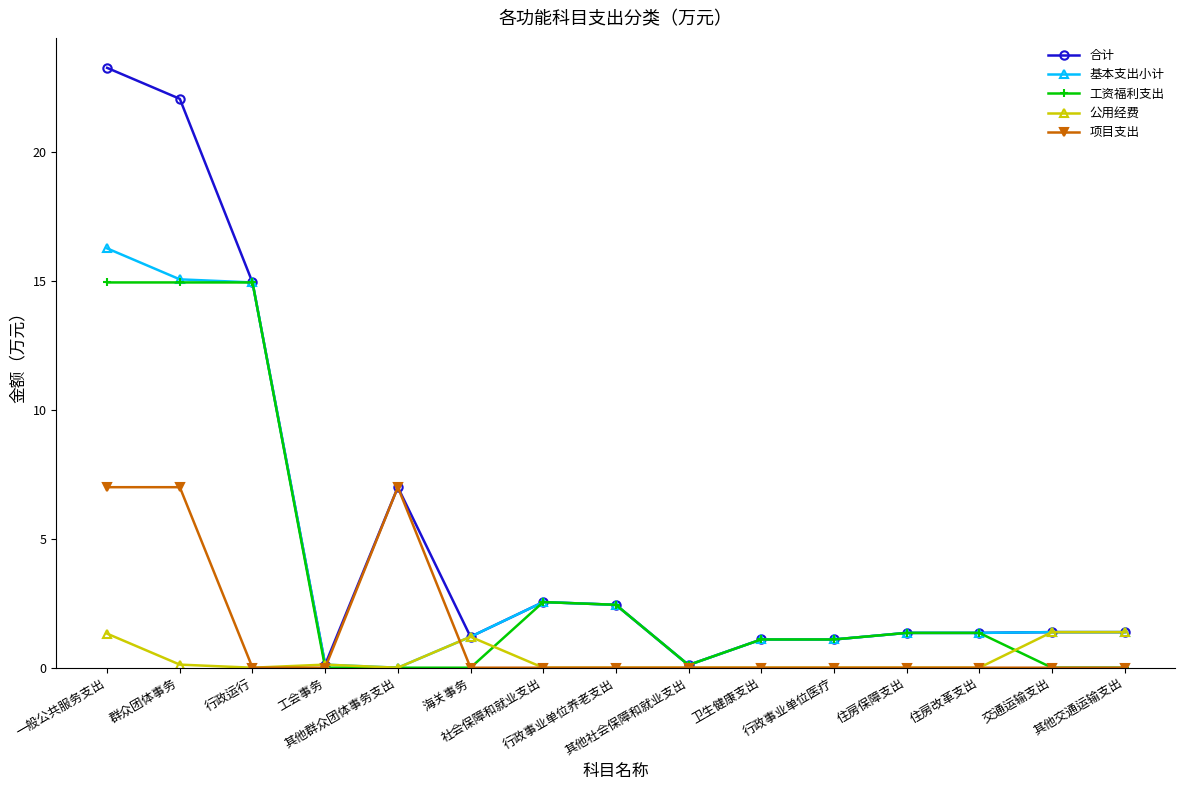

What is the highest value of the 公用经费 series?

1.4